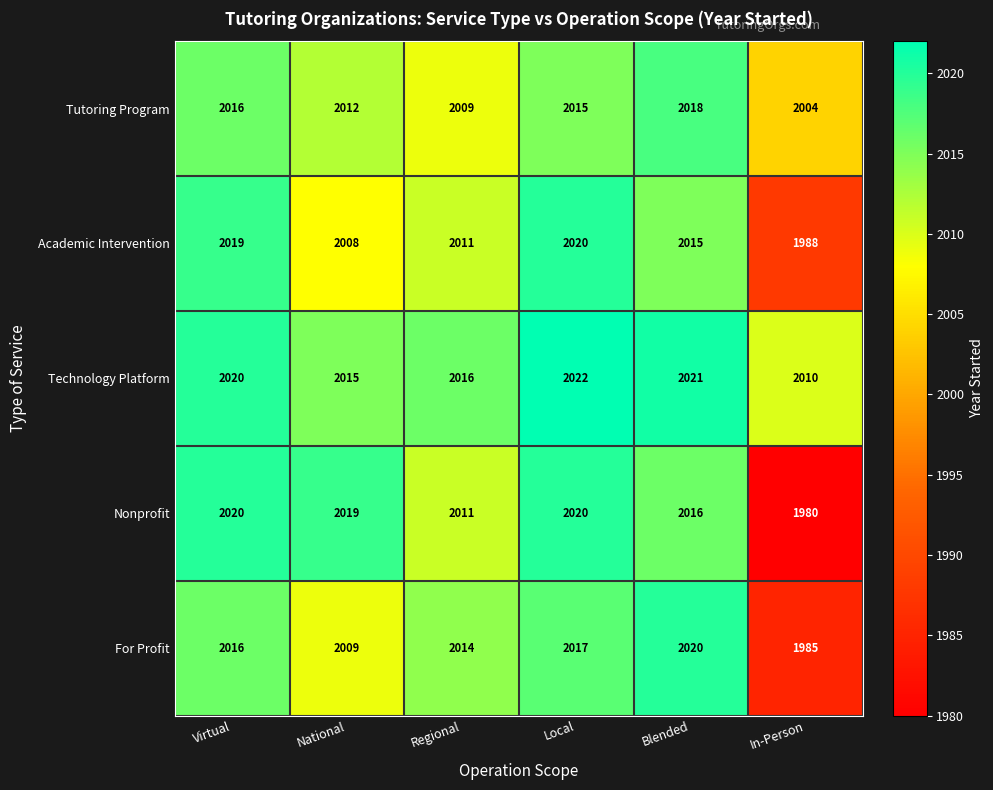

Rank the categories by Academic Intervention value from highest to lowest.

Local, Virtual, Blended, Regional, National, In-Person